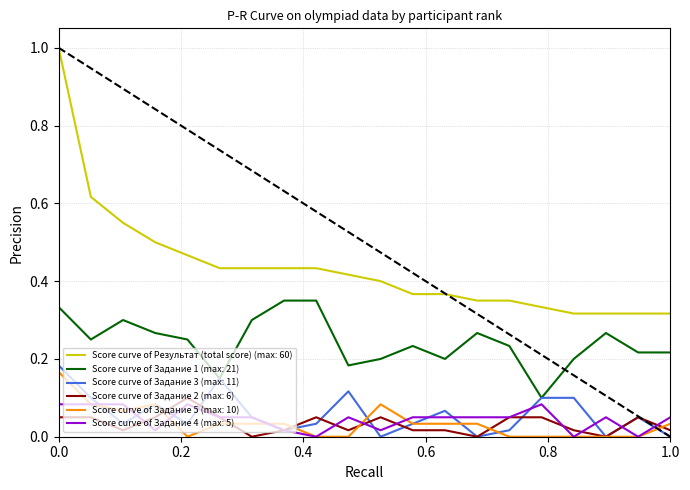

Which series has the largest total across all categories?

Score curve of Результат (total score) (max: 60)